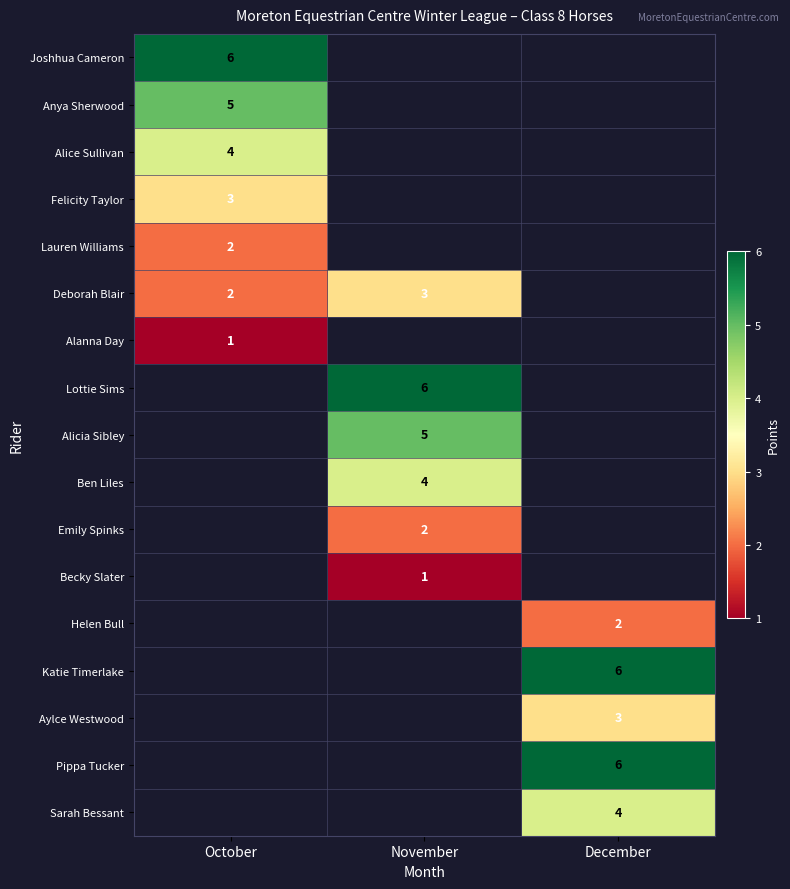

Is it true that Lauren Williams equals 1 at October?

False